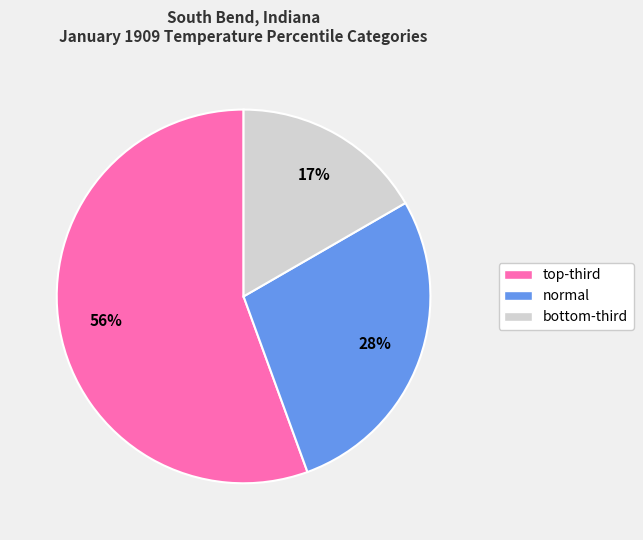

Does any single category account for the majority?

Yes